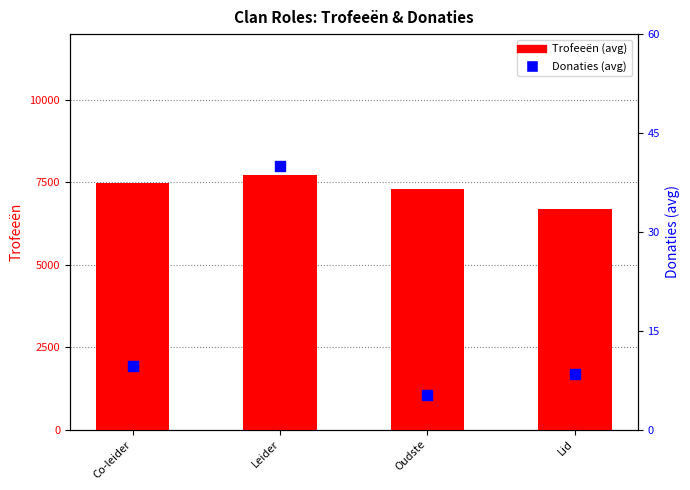

Which series contains the highest Y value?

Trofeeën (avg)